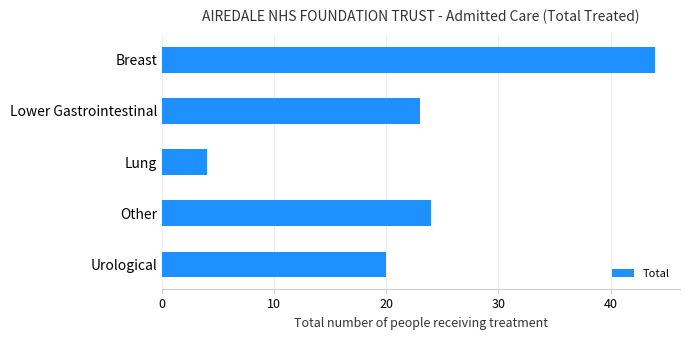

What is the difference between the second highest and minimum values?

20